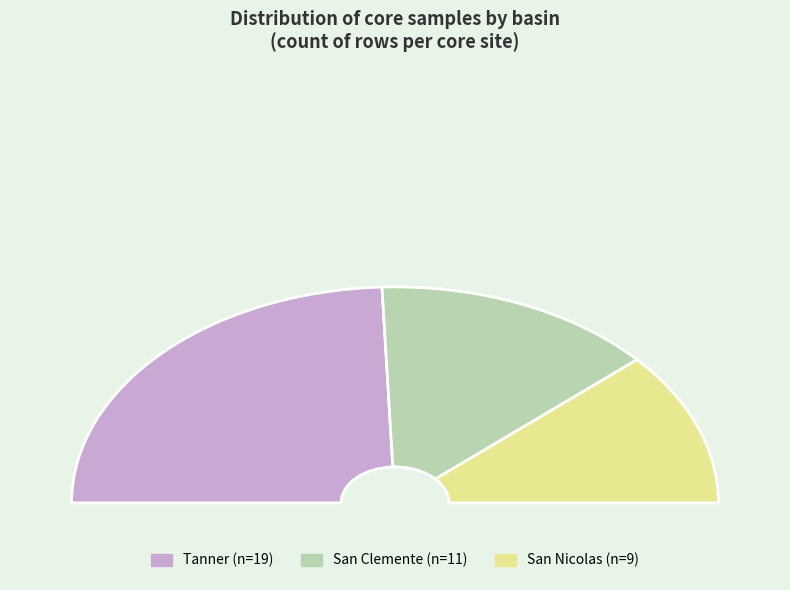

Is the sum of San Clemente and Tanner greater than half?

Yes